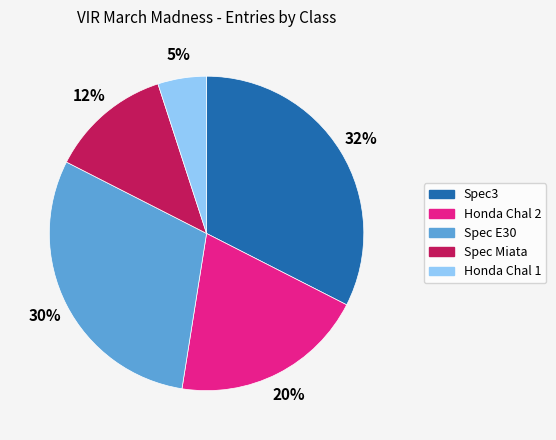

Rank the categories by value from lowest to highest.

Honda Chal 1, Spec Miata, Honda Chal 2, Spec E30, Spec3